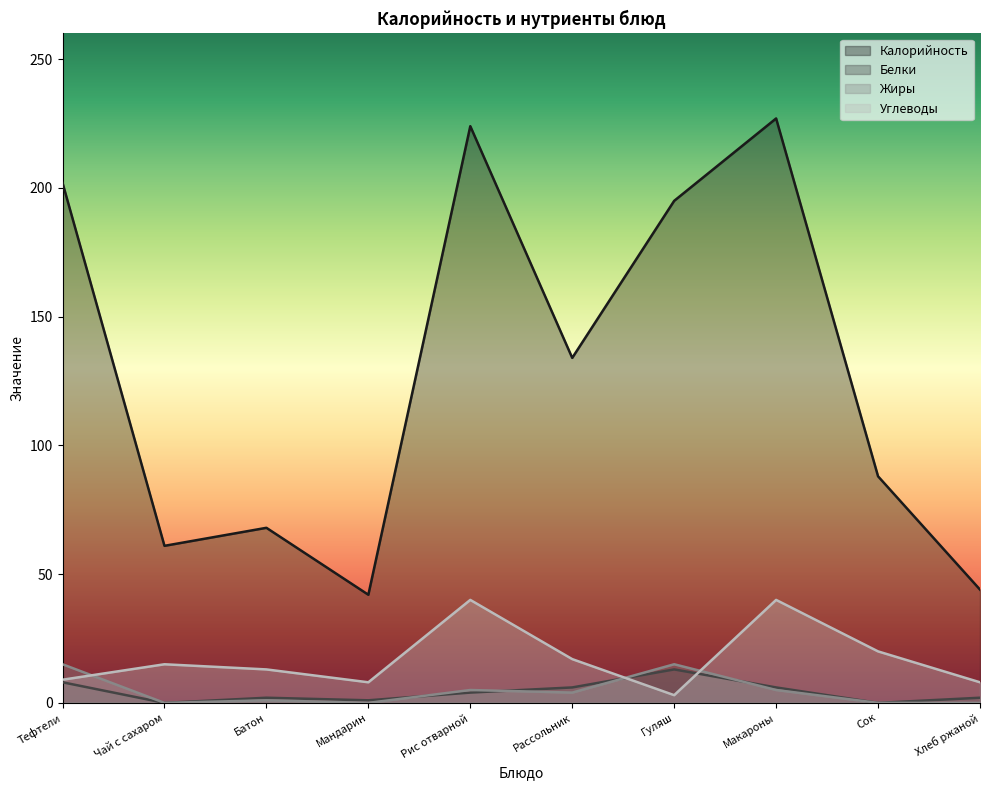

In Жиры, how many points are lower than both neighbors (excluding endpoints)?

3